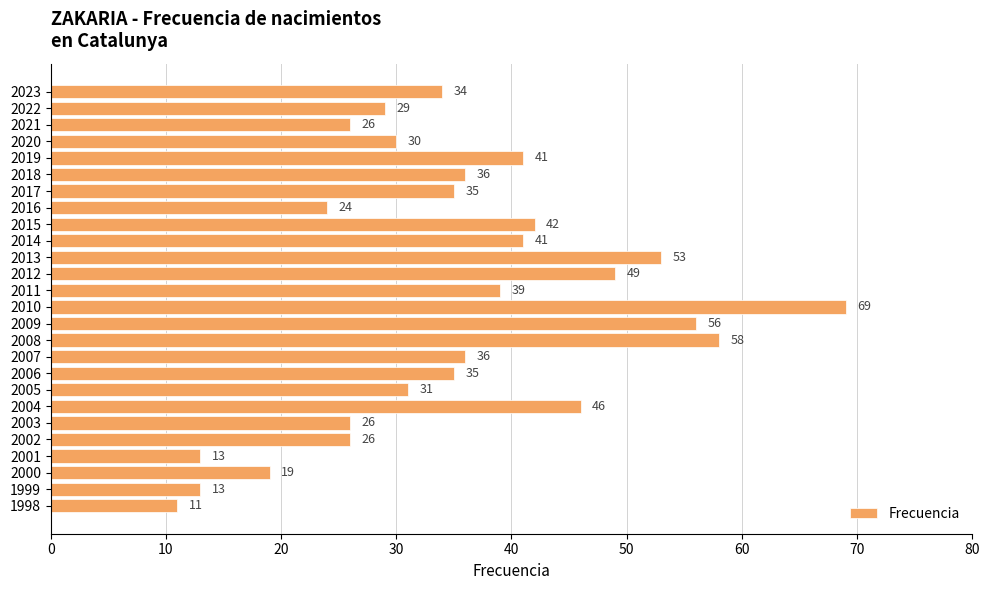

What is the minimum value shown in the chart?

11